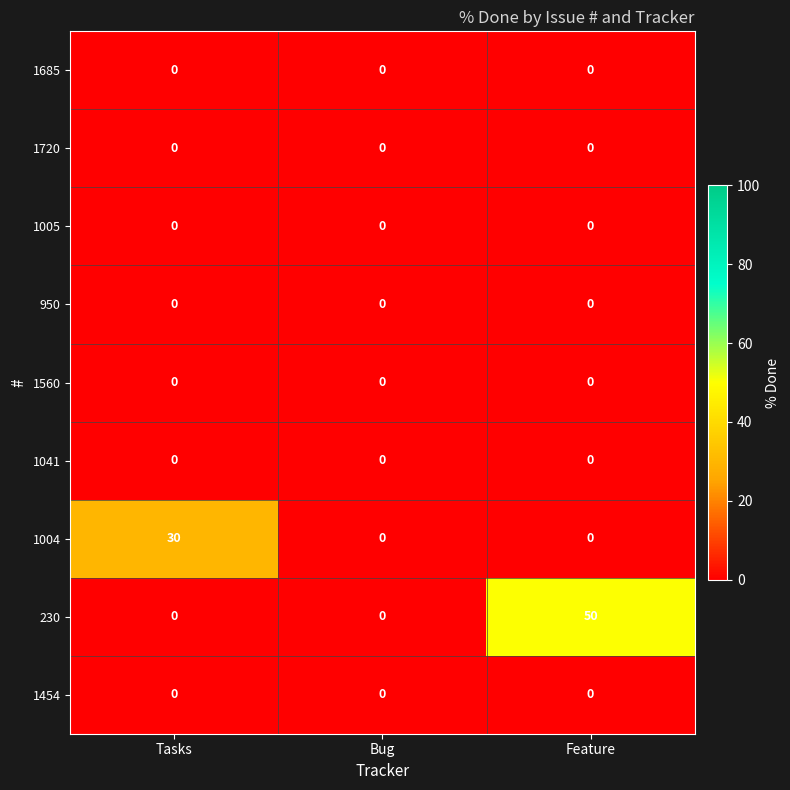

At which category is the sum across all series the highest?

Feature